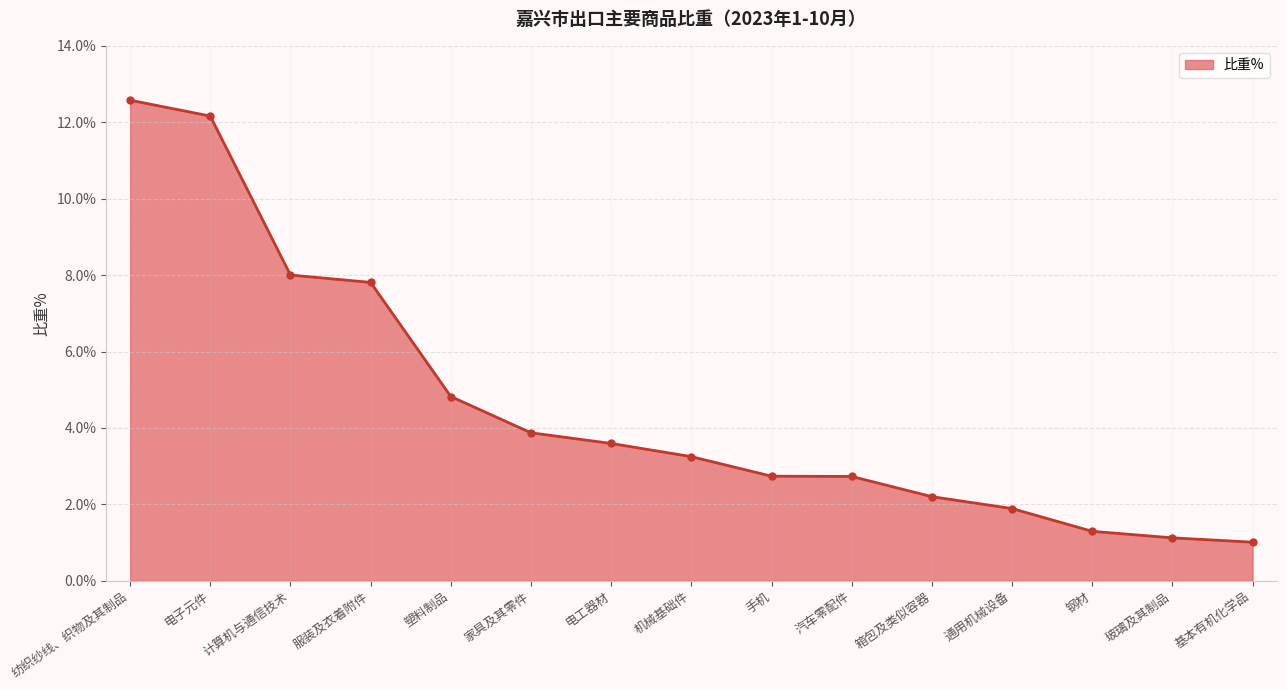

What is the label of the 14th point from the left?

玻璃及其制品